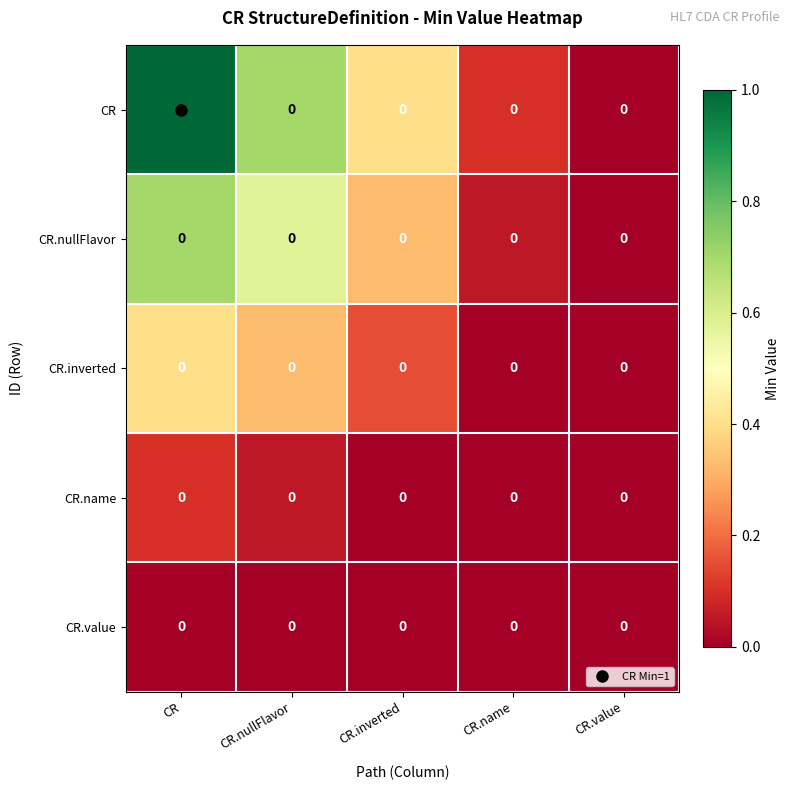

Which label corresponds to the largest value in the chart?

CR